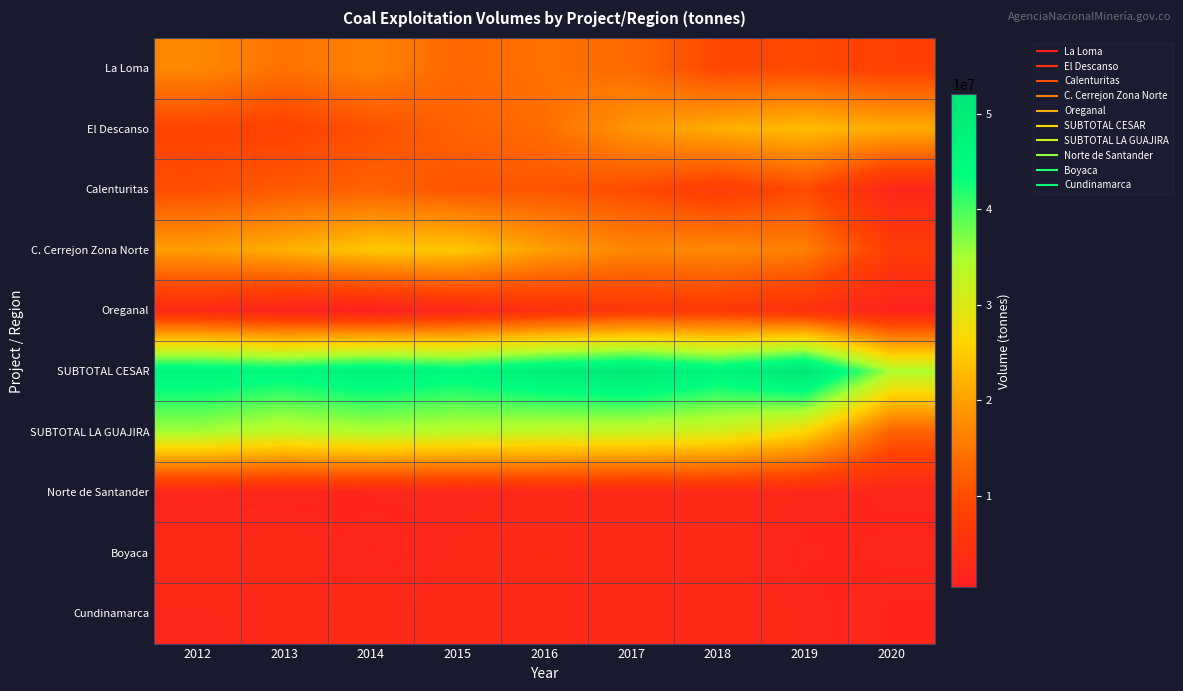

What is the greatest value displayed?

52025243.7